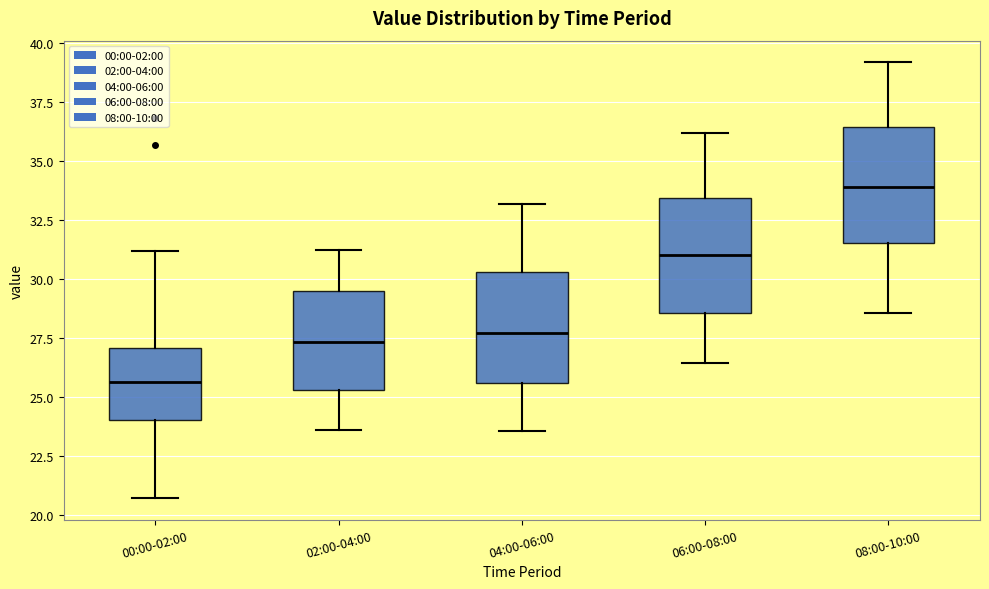

Reading left to right, read every box against the y-axis: the position of its median line, the range the box covers, and the ends of its whiskers. The values are not printed on the chart, so give them approximately, as read against the axis.

00:00-02:00: median 25.5, box 24.0 to 27.0, whiskers 20.5 to 31.0
02:00-04:00: median 27.5, box 25.5 to 29.5, whiskers 23.5 to 31.0
04:00-06:00: median 27.5, box 25.5 to 30.5, whiskers 23.5 to 33.0
06:00-08:00: median 31.0, box 28.5 to 33.5, whiskers 26.5 to 36.0
08:00-10:00: median 34.0, box 31.5 to 36.5, whiskers 28.5 to 39.0